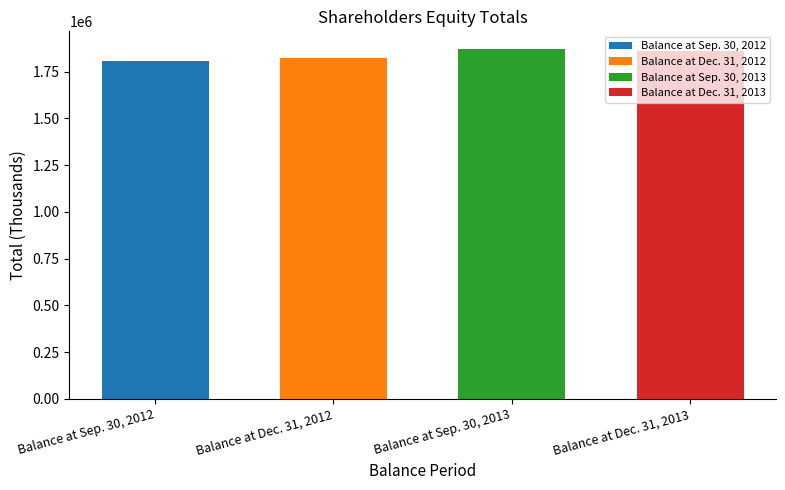

Reading right to left, what are all the values shown in this chart?

1862440	1871477	1820044	1806850